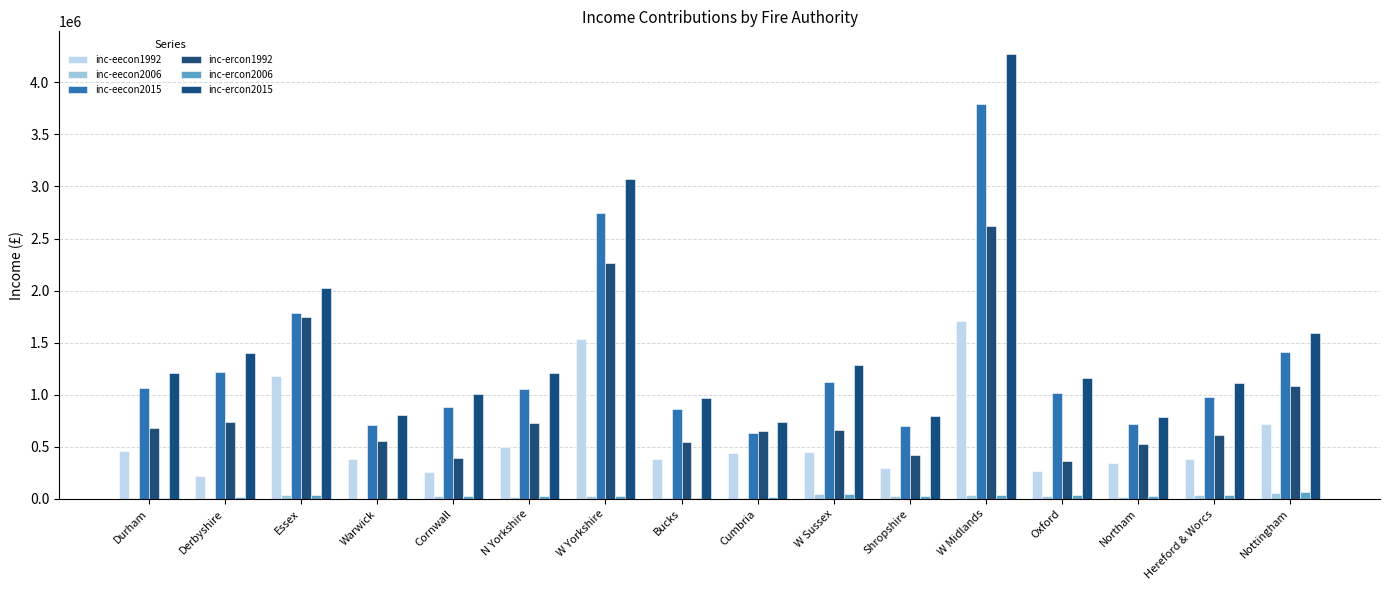

Are the bars grouped side by side (vs. stacked)?

Yes